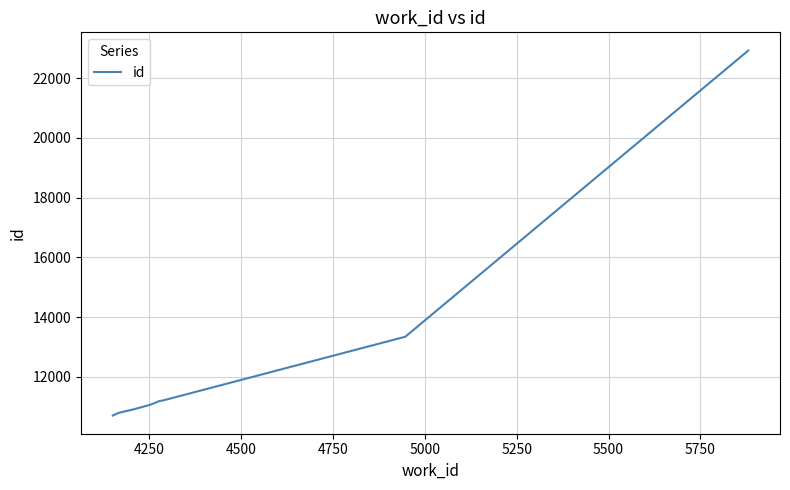

What is the difference between the maximum and minimum values?

12213